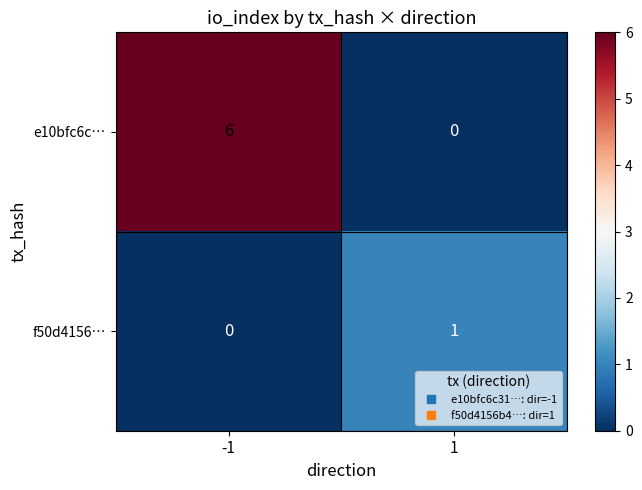

Reading left to right, extract all data points from this chart.

e10bfc6c…: 6	0
f50d4156…: 0	1